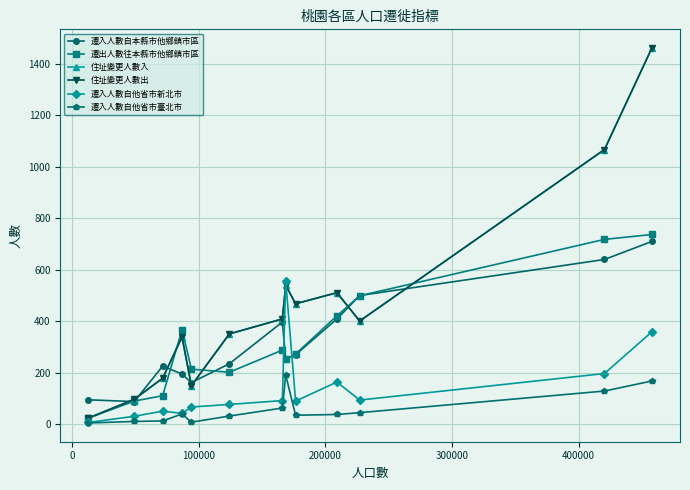

Is this an area chart (filled region under the line)?

No